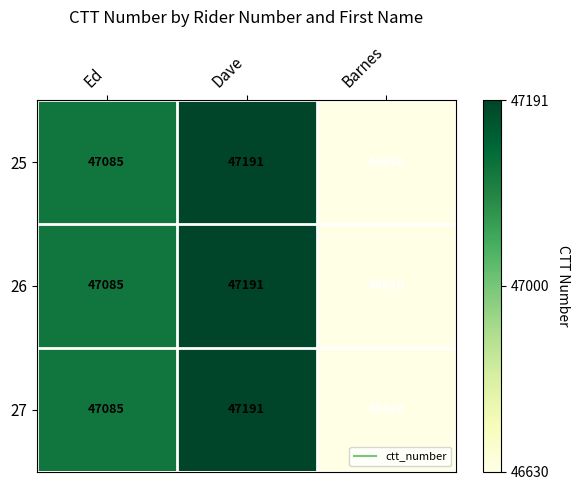

The value of 25 at Dave is 47191. True or false?

True